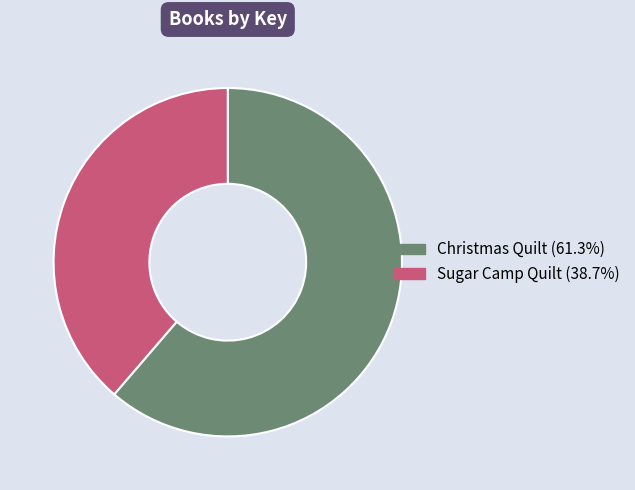

Approximately how many times larger is the value at Sugar Camp Quilt compared to Christmas Quilt?

0.6